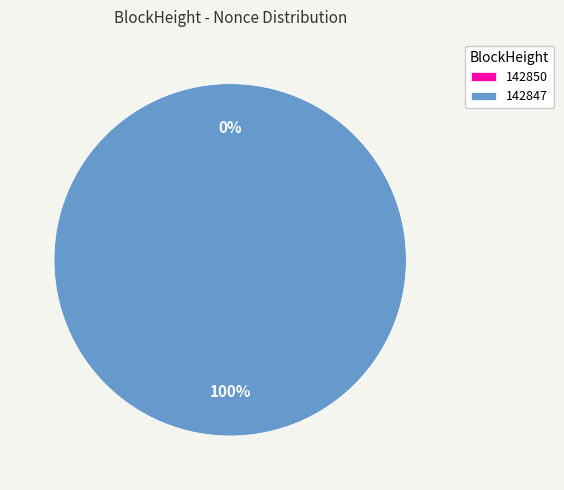

What percentage is the 142847 slice, to the nearest percent?

100%